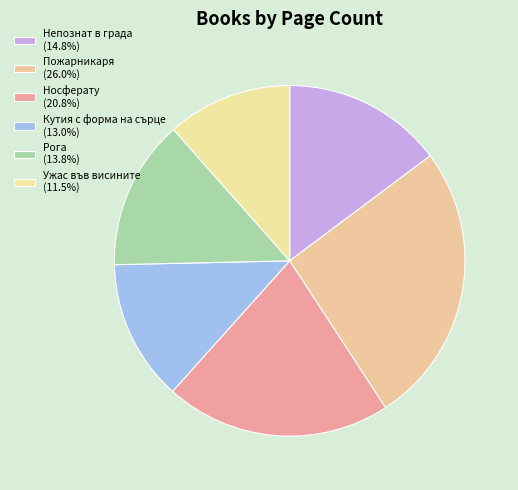

Which category has the biggest portion of the pie?

Пожарникаря